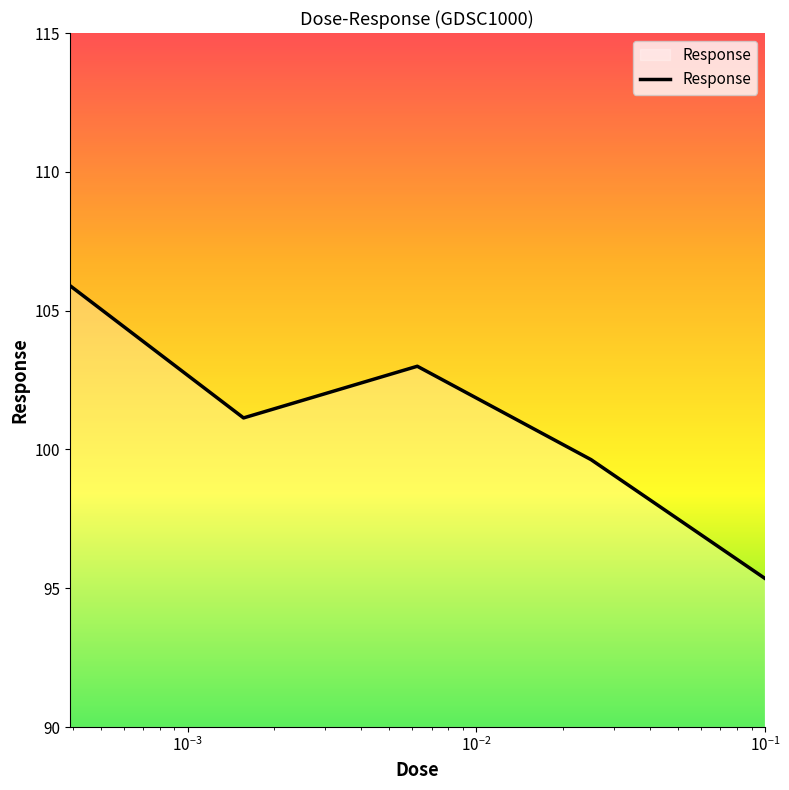

Reading right to left, extract all data points from this chart.

95.4	99.6	103.0	101.1	105.9